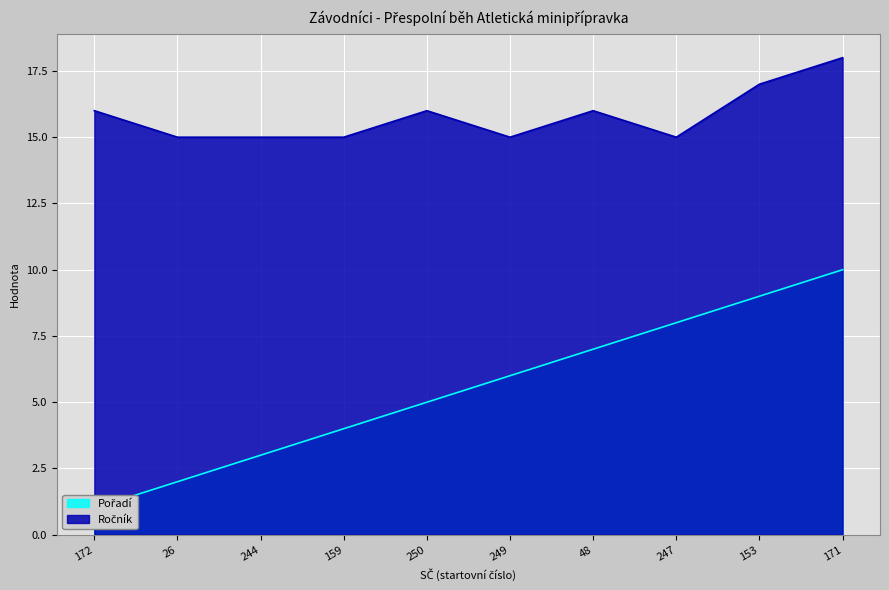

How many data points in Ročník are above 16?

2